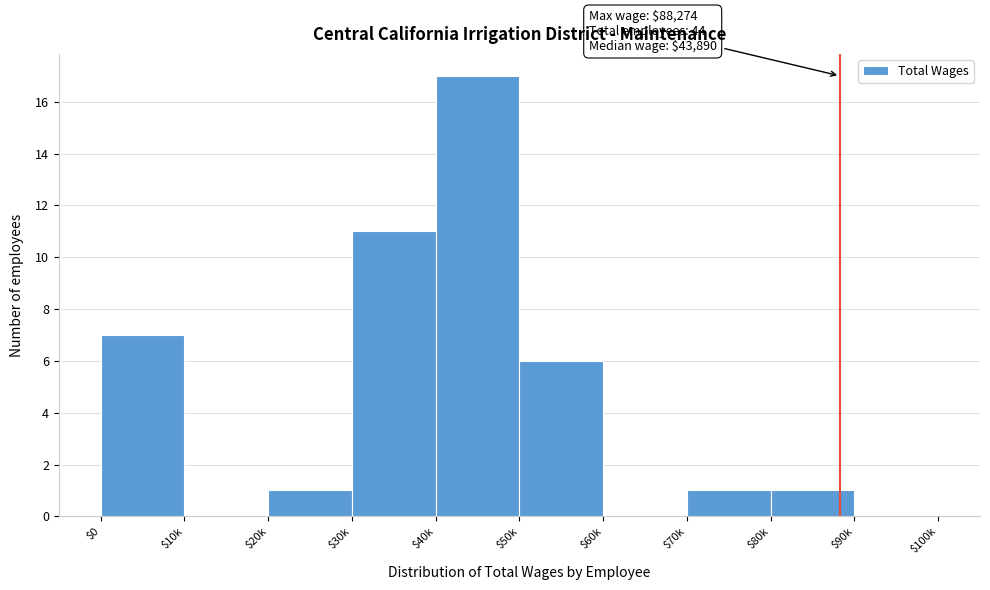

True or false: the data shows 6 at $50k.

True